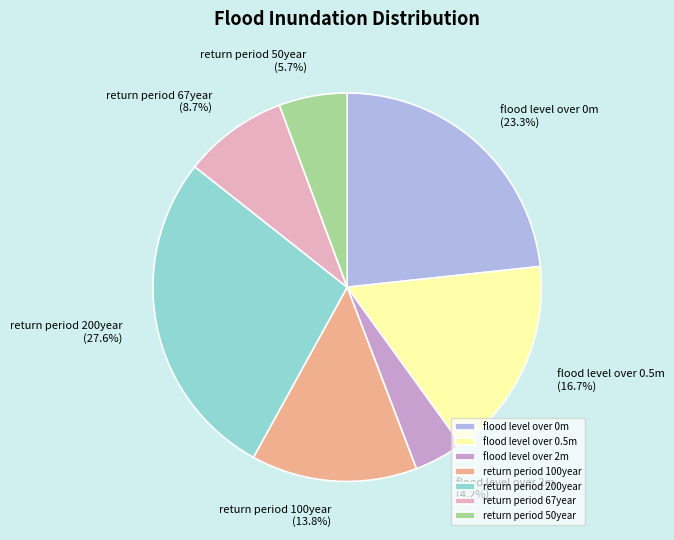

Rank the categories by value from lowest to highest.

flood level over 2m, return period 50year, return period 67year, return period 100year, flood level over 0.5m, flood level over 0m, return period 200year